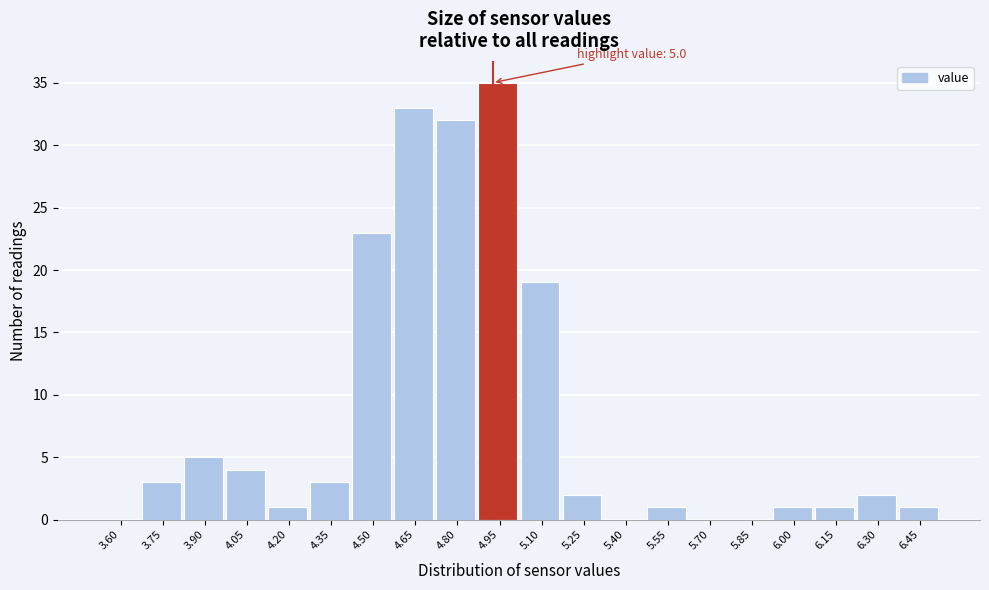

Reading right to left, what are all the values shown in this chart?

6.45=1	6.30=2	6.15=1	6.00=1	5.85=0	5.70=0	5.55=1	5.40=0	5.25=2	5.10=19	4.95=35	4.80=32	4.65=33	4.50=23	4.35=3	4.20=1	4.05=4	3.90=5	3.75=3	3.60=0